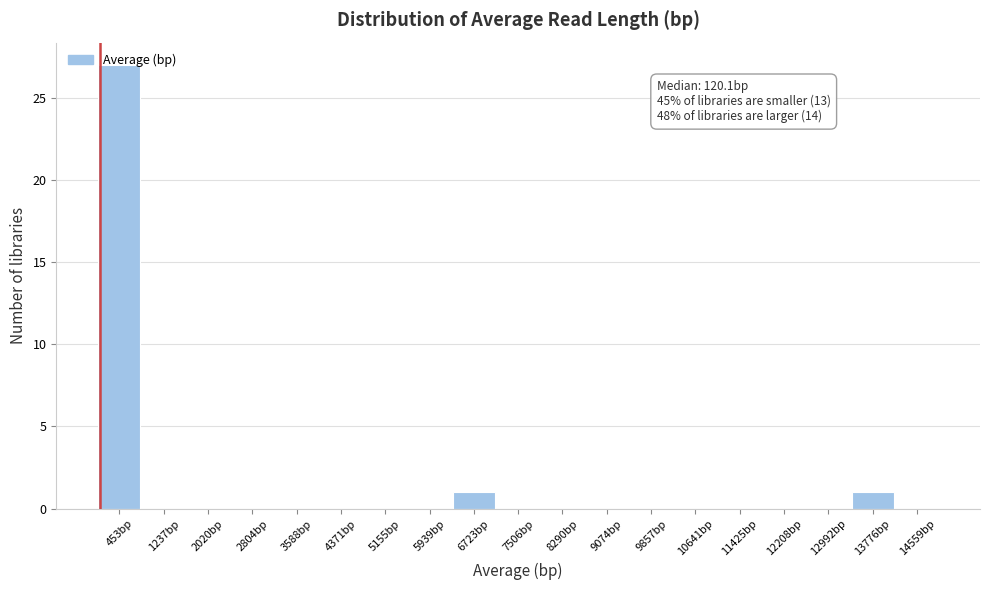

Which range on the x-axis has the tallest bar?

100 to 800